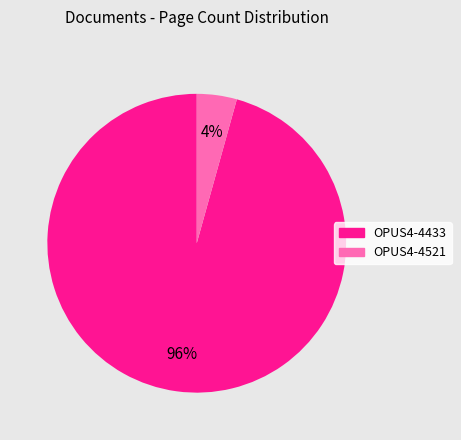

Count the number of slices in the pie.

2